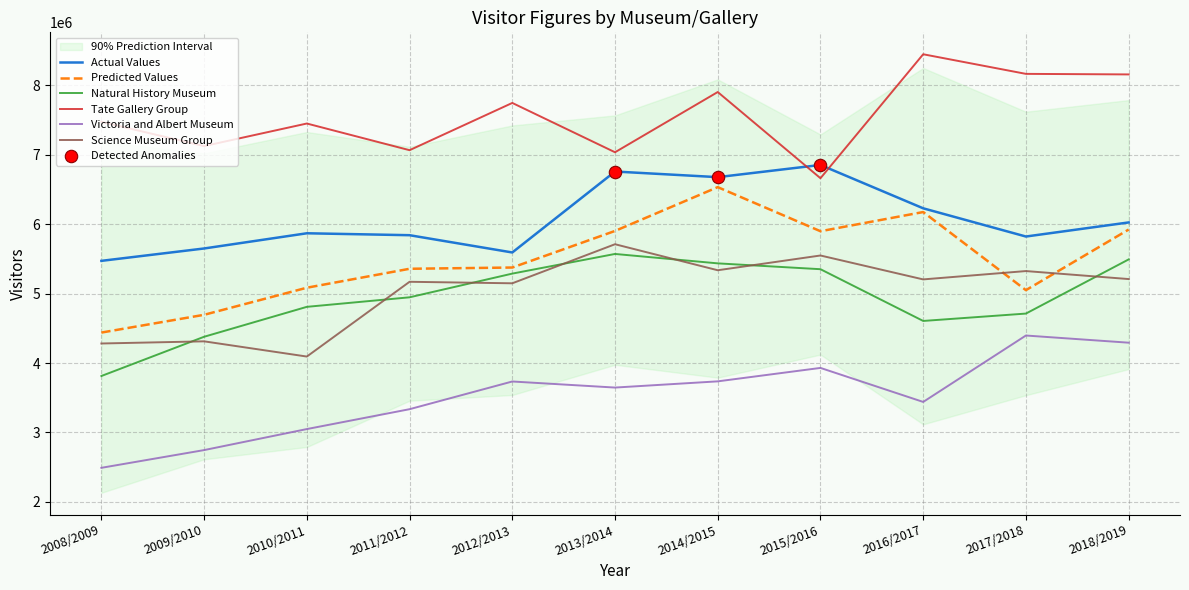

Which series has the widest spread of Y values?

National Gallery